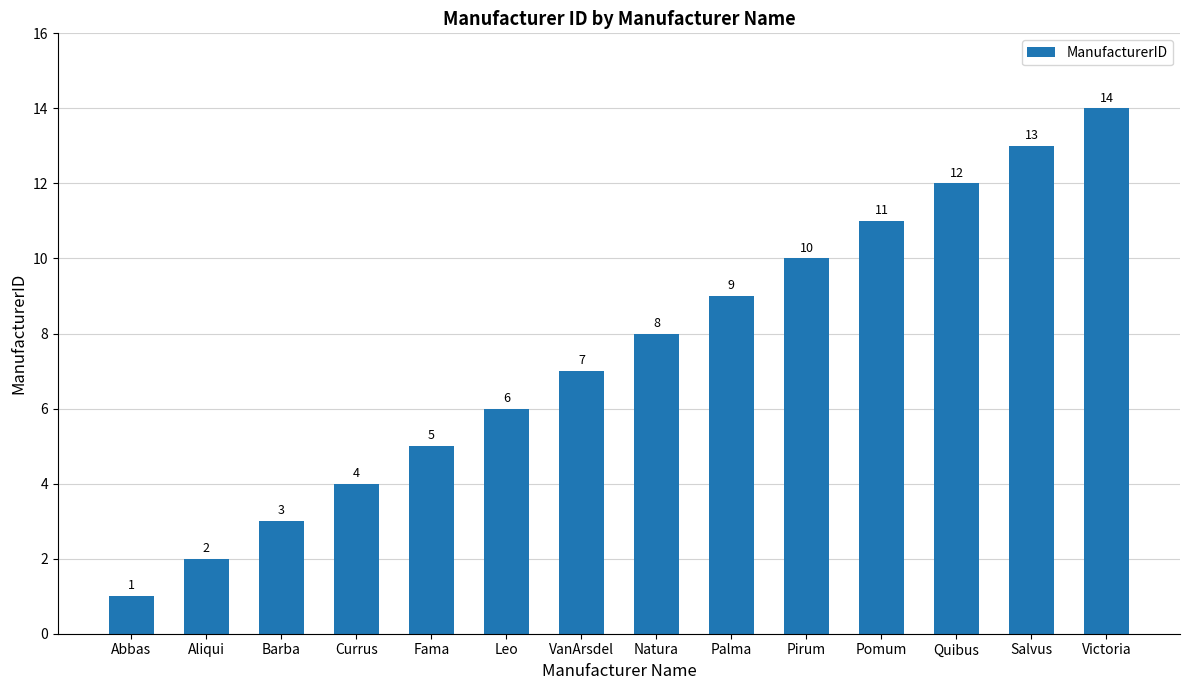

Rank the categories by value from highest to lowest.

Victoria, Salvus, Quibus, Pomum, Pirum, Palma, Natura, VanArsdel, Leo, Fama, Currus, Barba, Aliqui, Abbas